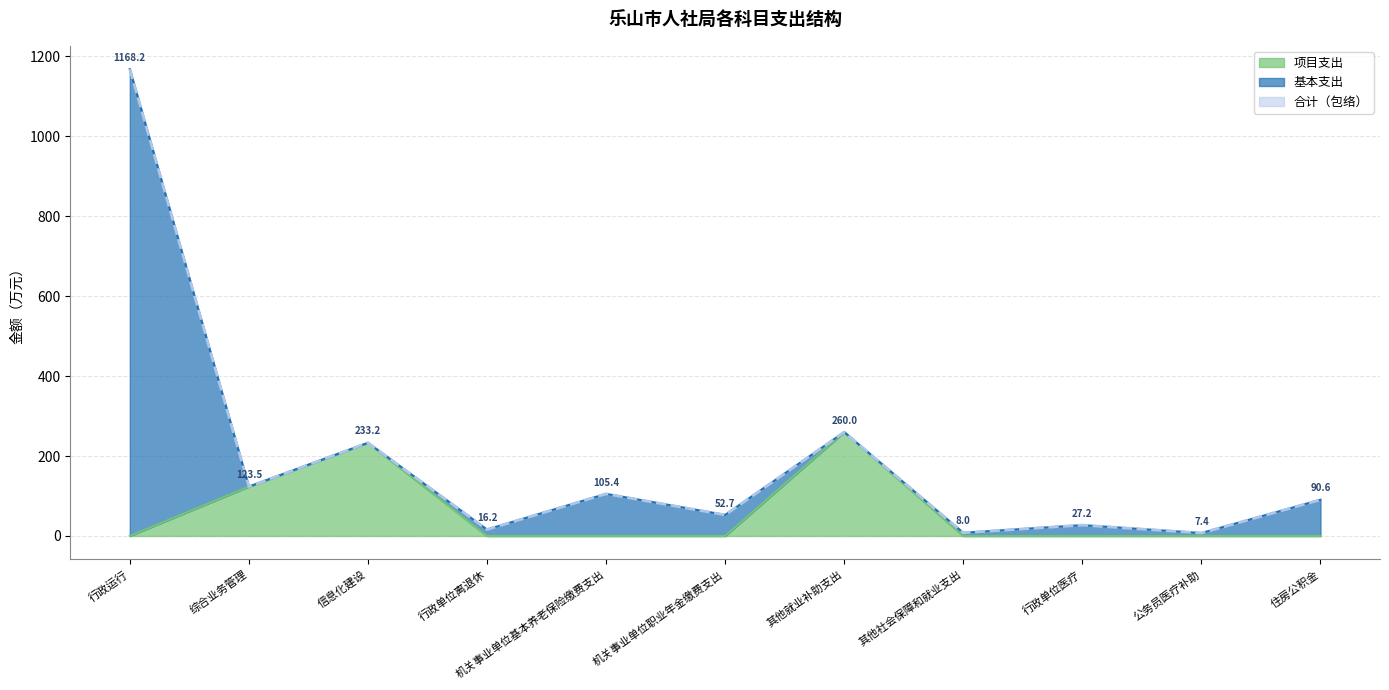

Reading right to left, list all the values displayed in this chart.

合计: 90.6	7.4	27.2	8.0	260.0	52.7	105.4	16.2	233.2	123.5	1168.2
项目支出: 0.0	0.0	0.0	0.0	260.0	0.0	0.0	0.0	233.2	123.5	0.0